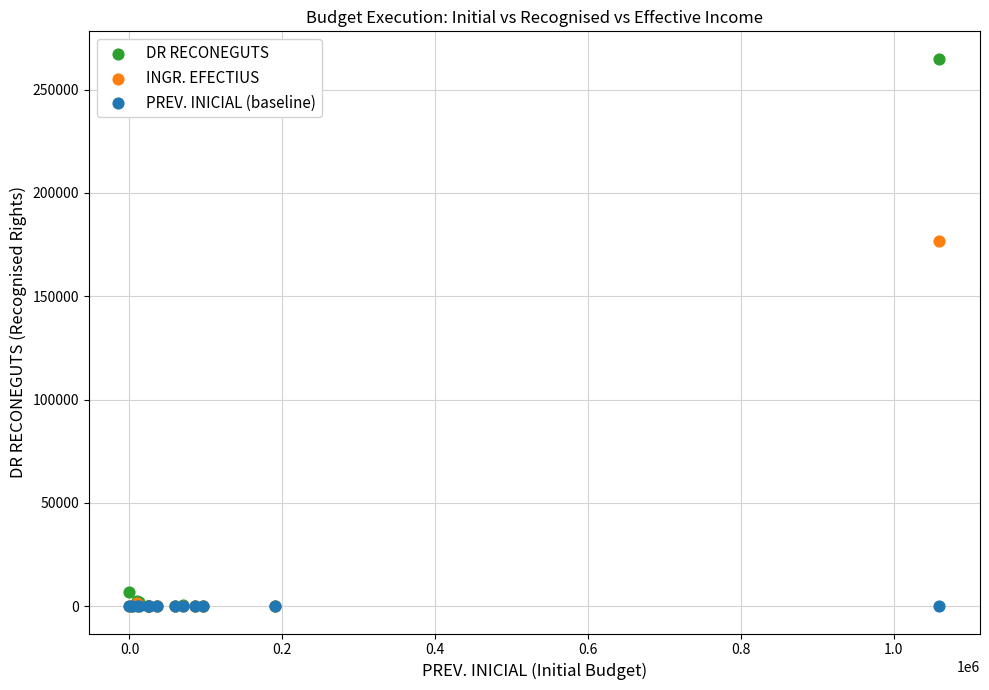

In the DR RECONEGUTS series, what Y value is closest to 132500?

6624.0